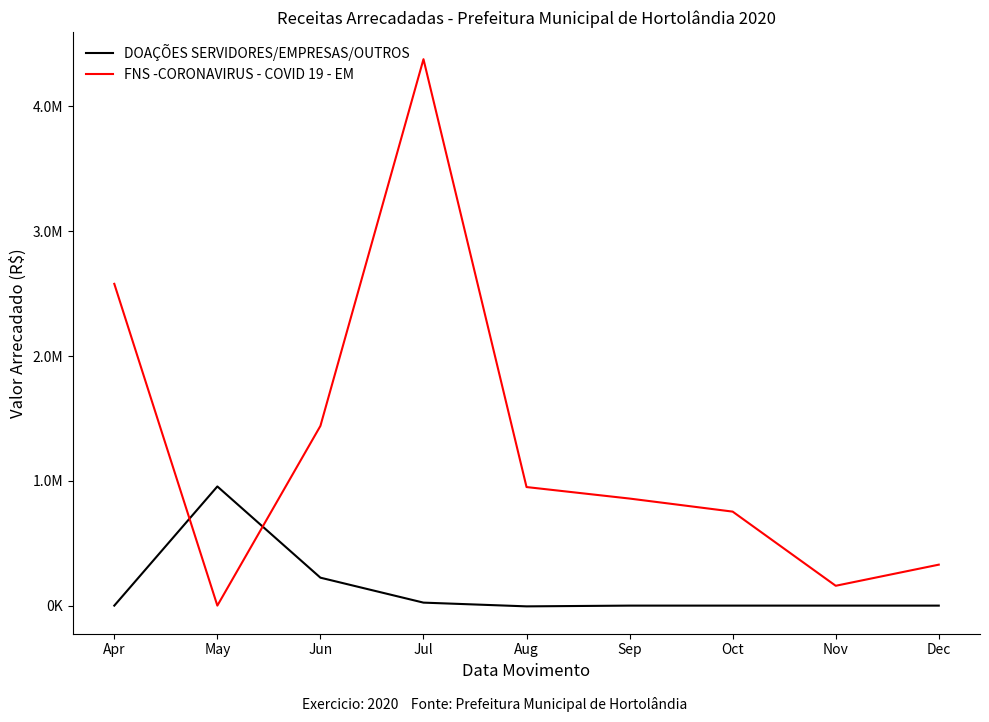

Does the chart have visible grid lines?

No